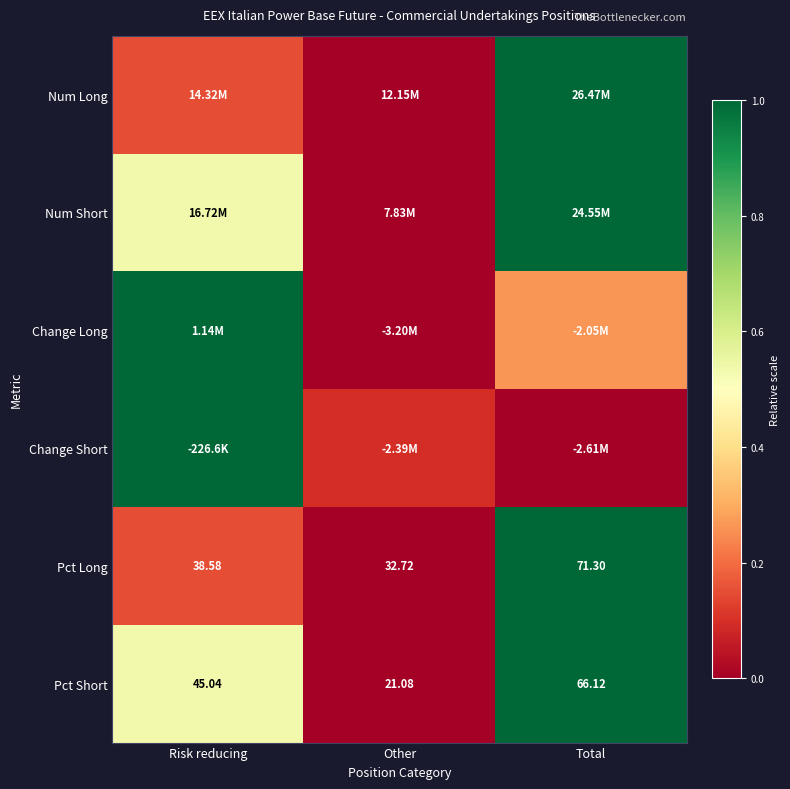

Rank the categories by Pct Short value from lowest to highest.

Other, Risk reducing, Total